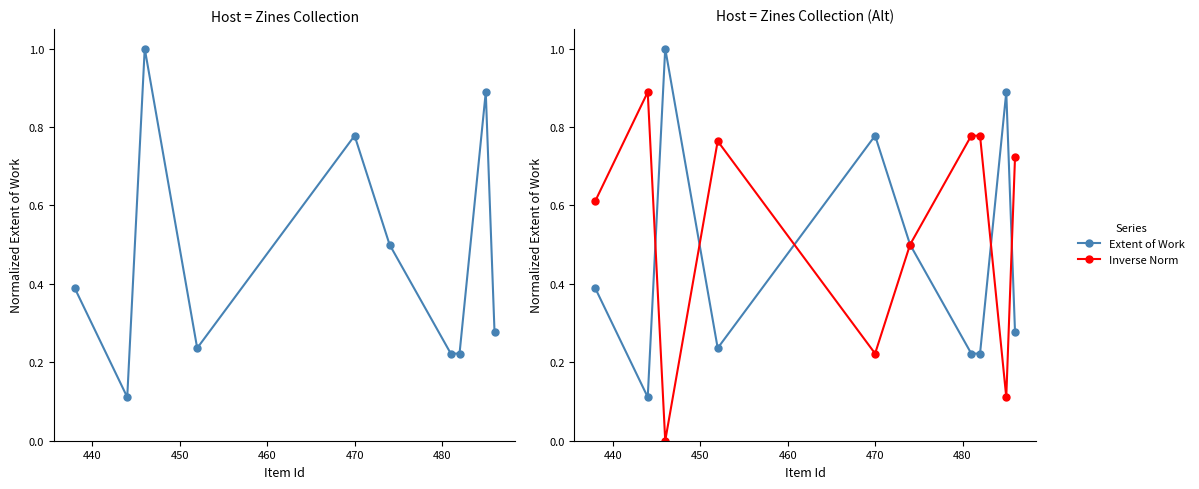

Which series has the largest total across all categories?

Inverse Norm